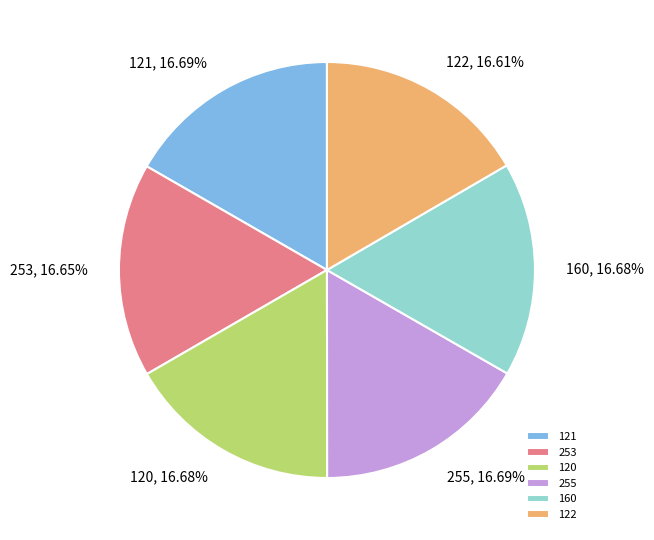

How many slices are in this pie chart?

6